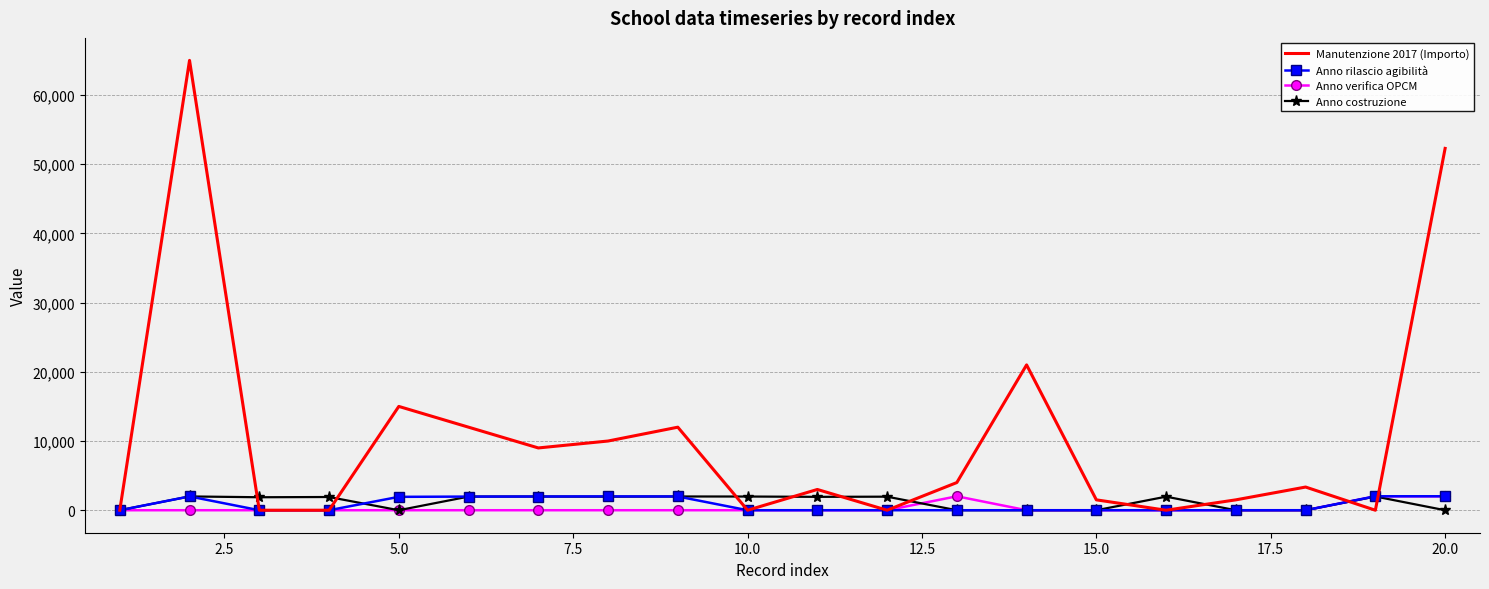

Which series has the widest spread of values?

Manutenzione 2017 (Importo)